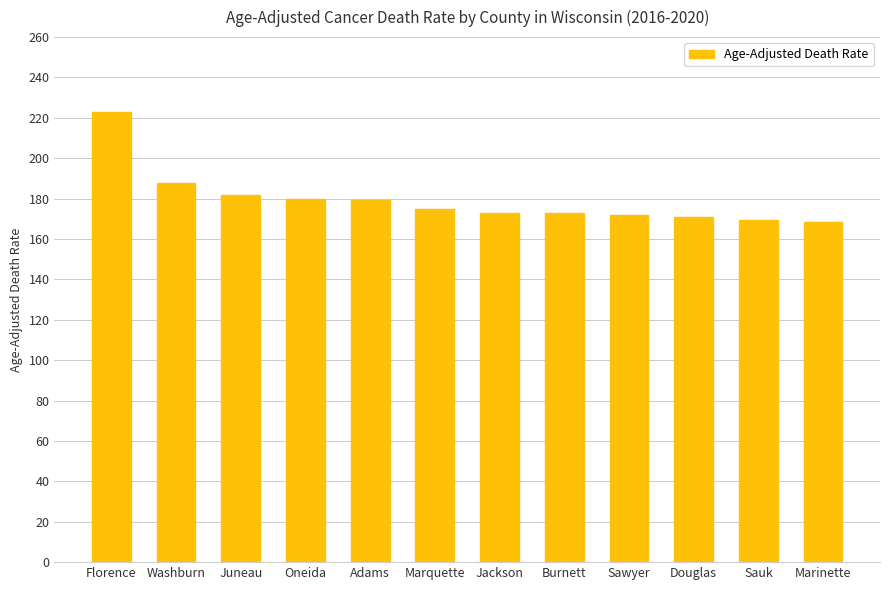

How many distinct data groups are displayed?

1